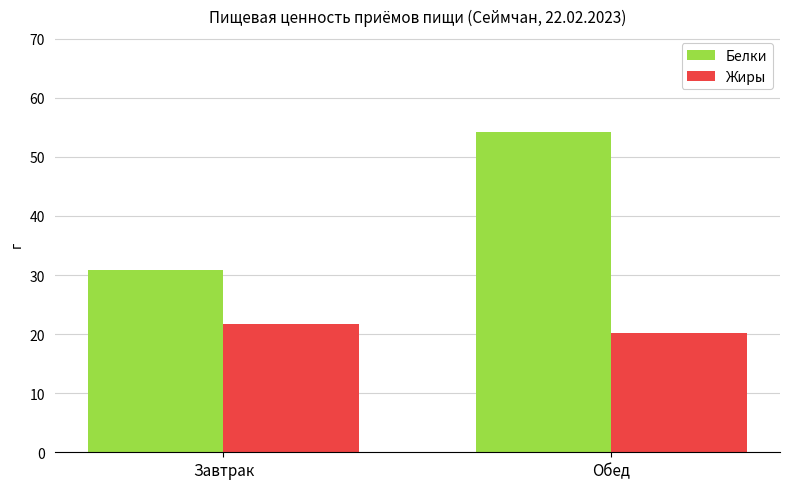

What is the lowest value of the Жиры series?

20.1